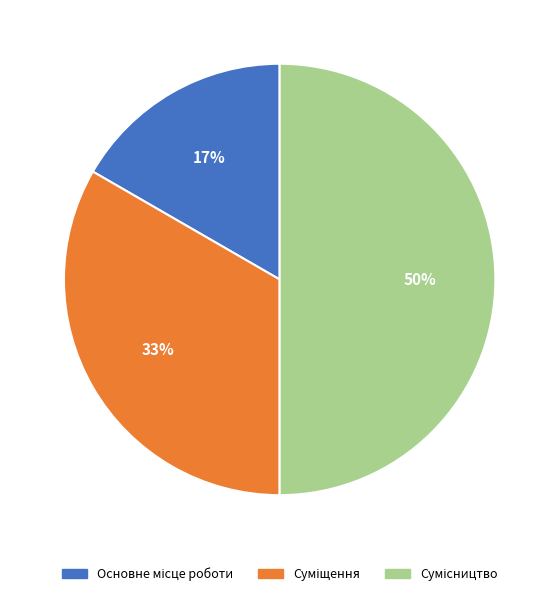

To the nearest percent, what is the difference between the largest and smallest slice percentages?

33%